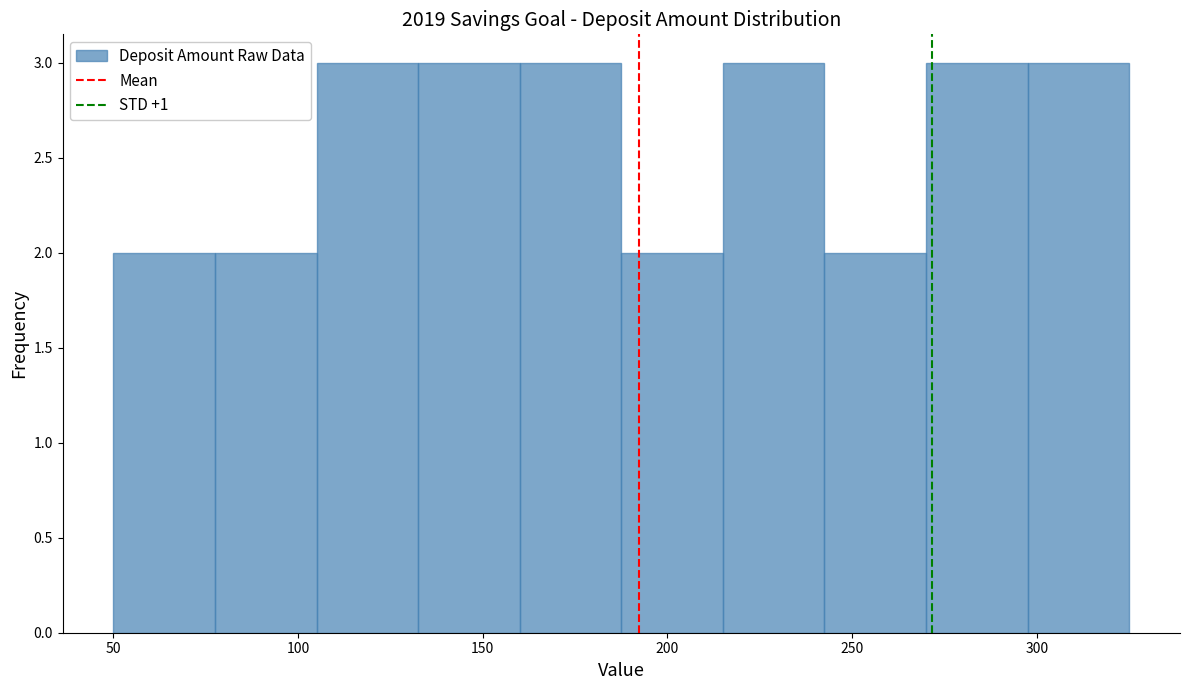

Reading left to right, list every bar in this chart as the range it spans on the x-axis followed by its height. Neither the bar edges nor the heights are printed on the chart, so give them approximately, as read against the axes.

50.0 to 77.5: 2
77.5 to 105.0: 2
105.0 to 132.5: 3
132.5 to 160.0: 3
160.0 to 187.5: 3
187.5 to 215.0: 2
215.0 to 242.5: 3
242.5 to 270.0: 2
270.0 to 297.5: 3
297.5 to 325.0: 3